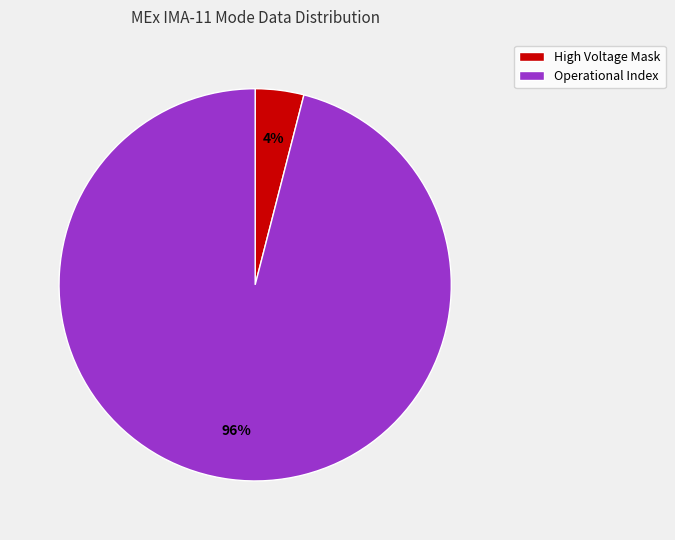

Which slice is the smallest?

High Voltage Mask